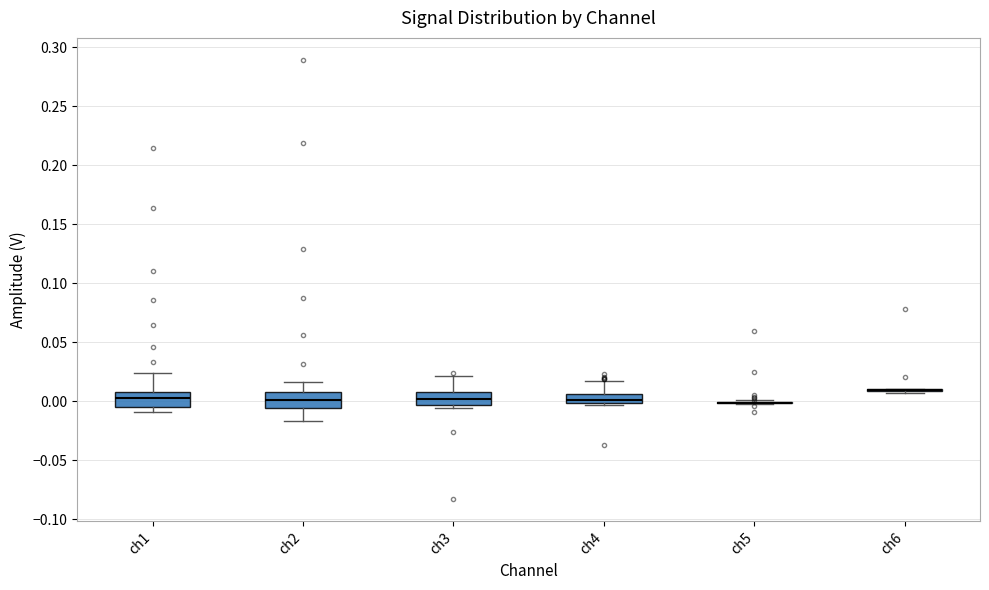

Where does the median line of the box for ch1 sit on the y-axis? The values are not printed on the chart, so give them approximately, as read against the axis.

0.005